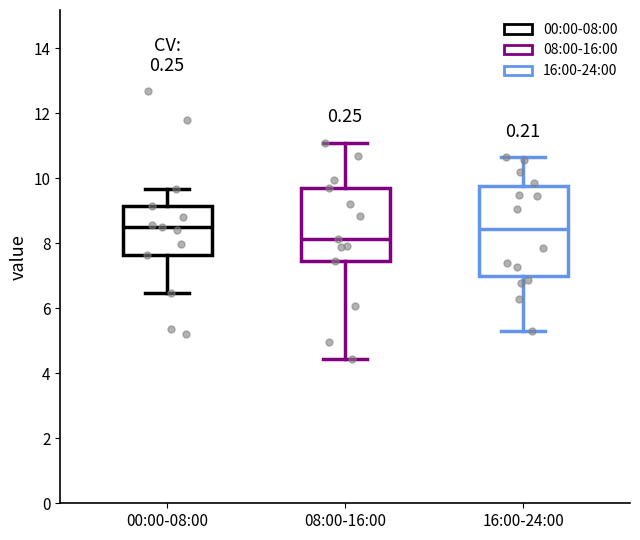

Reading left to right, read every box against the y-axis: the position of its median line, the range the box covers, and the ends of its whiskers. The values are not printed on the chart, so give them approximately, as read against the axis.

00:00-08:00: median 8.6, box 7.6 to 9.2, whiskers 6.4 to 9.6
08:00-16:00: median 8.2, box 7.4 to 9.8, whiskers 4.4 to 11.2
16:00-24:00: median 8.4, box 7.0 to 9.8, whiskers 5.4 to 10.6